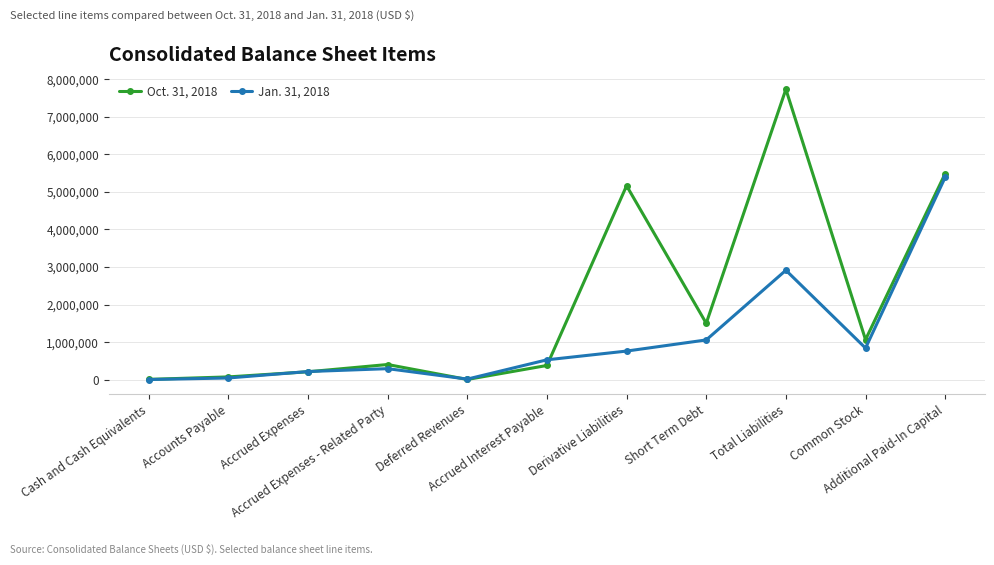

What is the value of the Oct. 31, 2018 point at the 1st from the left?

7234